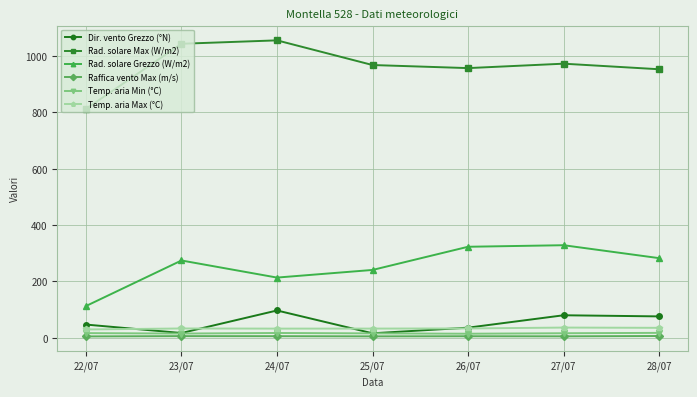

What is the maximum value for Temp. aria Max (°C)?

36.3